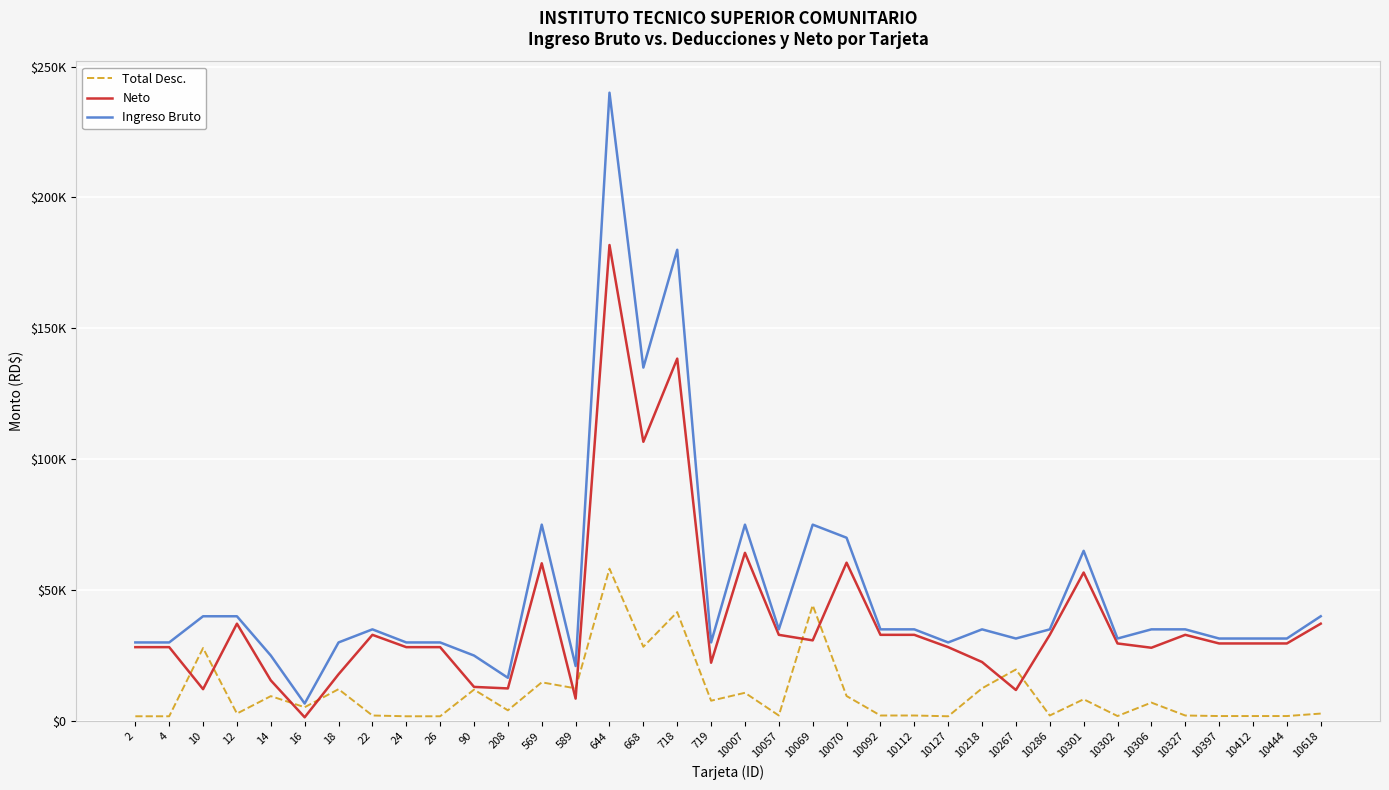

What are all the series names shown in the legend?

Total Desc., Neto, Ingreso Bruto